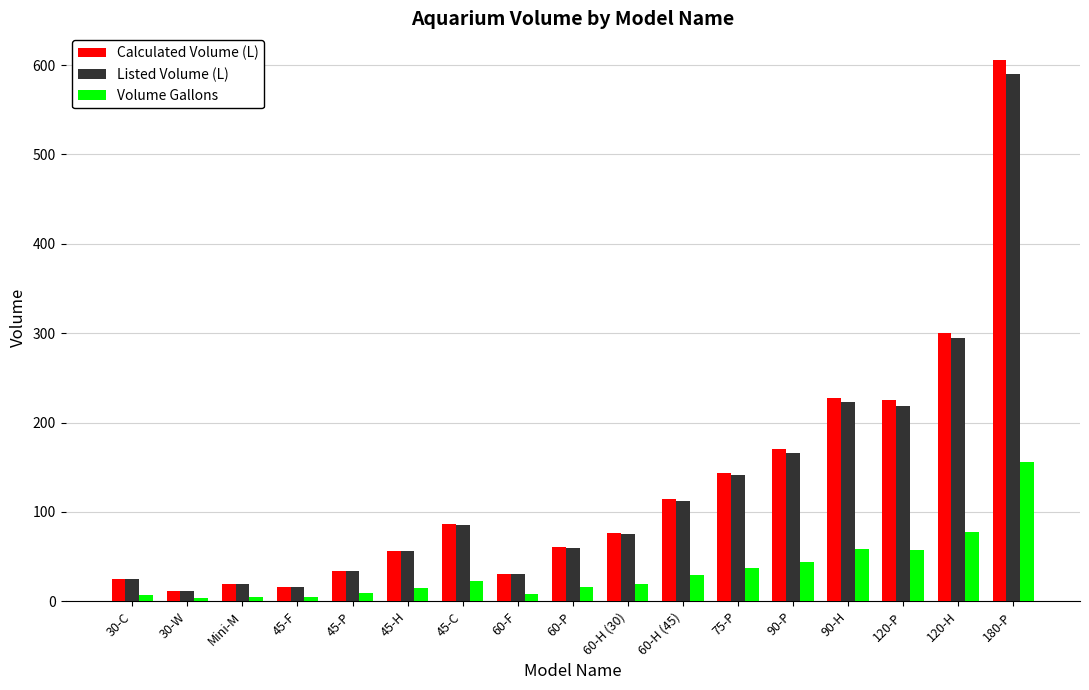

What is the difference between the Calculated Volume (L) values at 60-H (30) and 45-H?

19.4